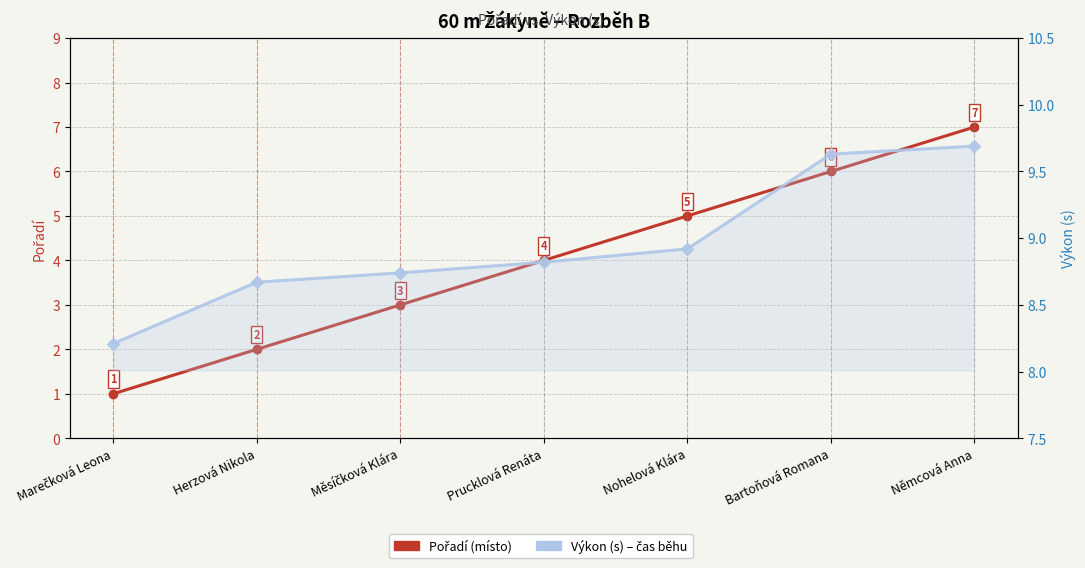

The Výkon (s) series shows 8.2 at Marečková Leona. True or false?

True